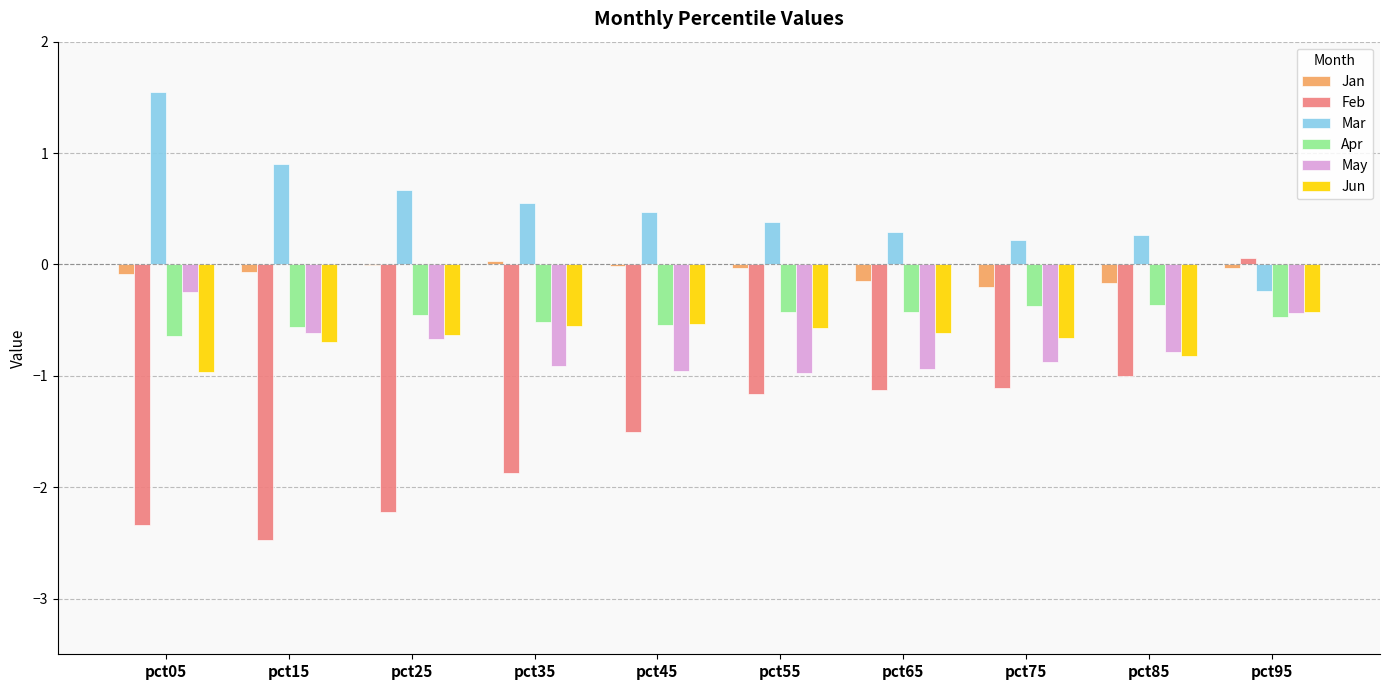

The Jun series shows -0.6 at pct55. True or false?

True